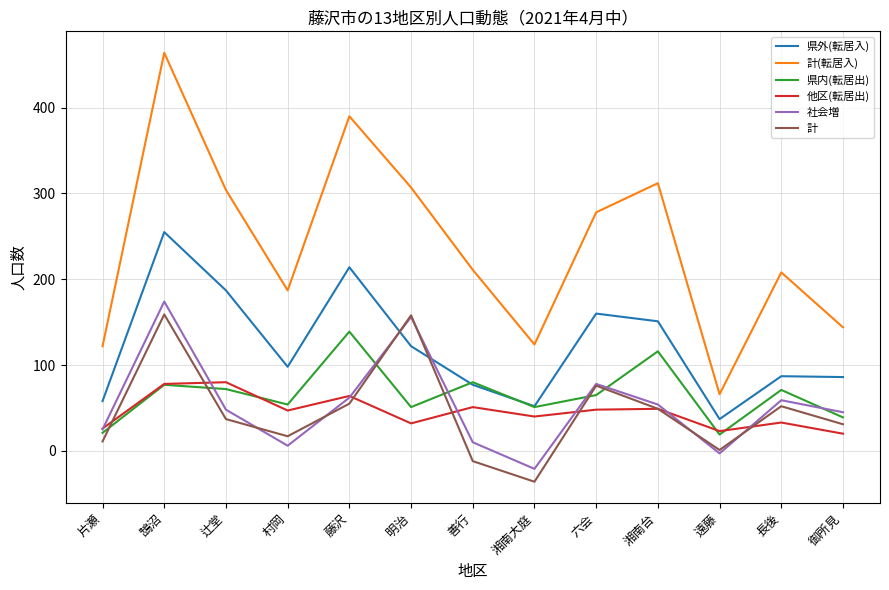

What are all the series names shown in the legend?

県外(転居入), 計(転居入), 県内(転居出), 他区(転居出), 社会増, 計